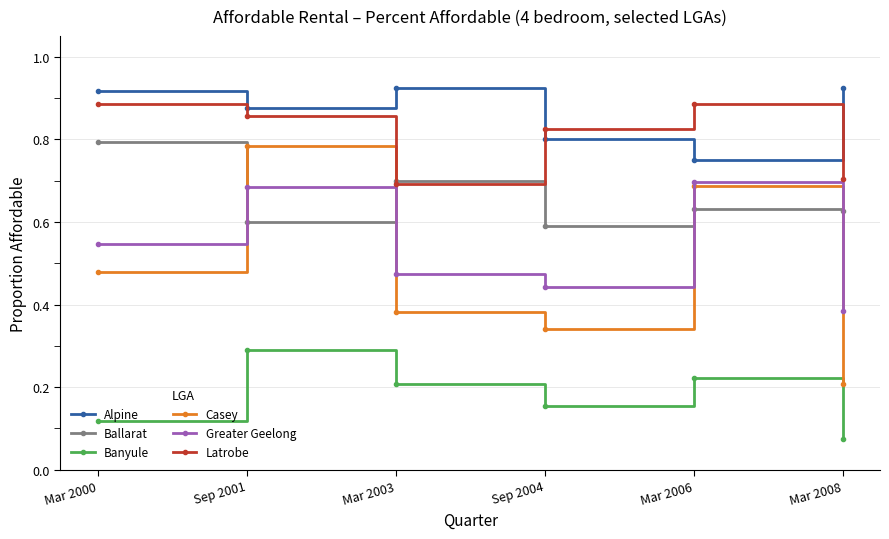

The Greater Geelong series shows 0.7 at Mar 2006. True or false?

True